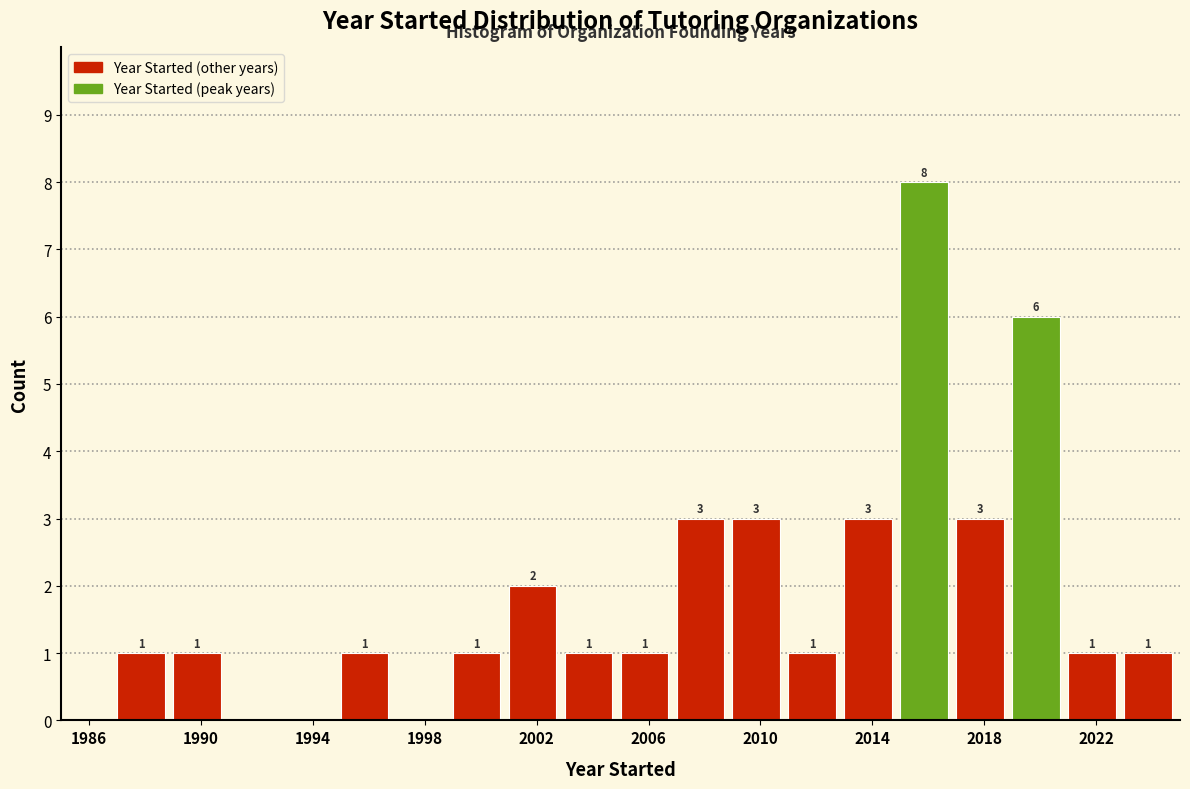

Which range on the x-axis has the tallest bar?

2015 to 2017